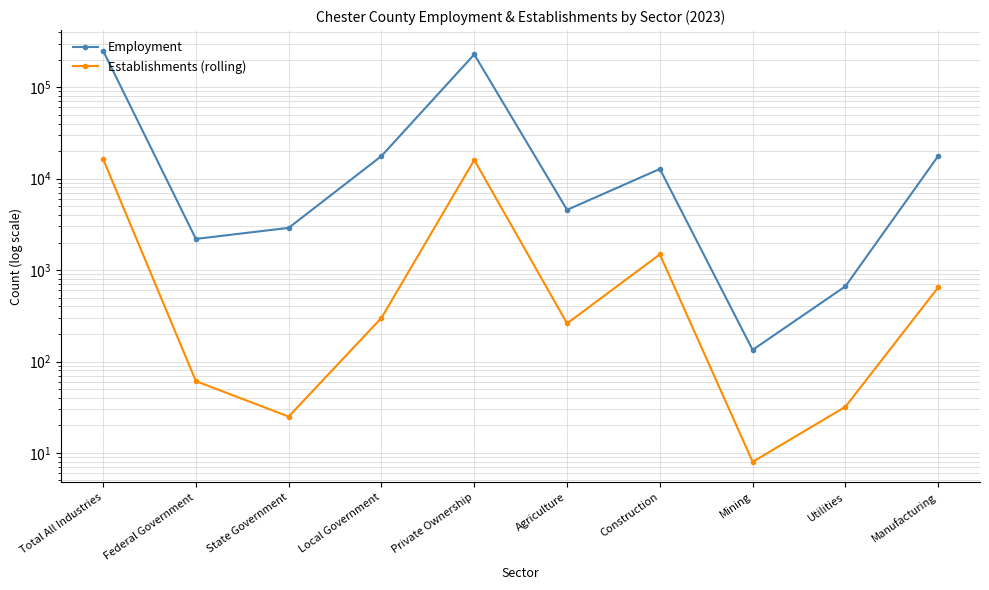

True or false: Establishments (rolling) has a value of 1140 at Manufacturing.

False